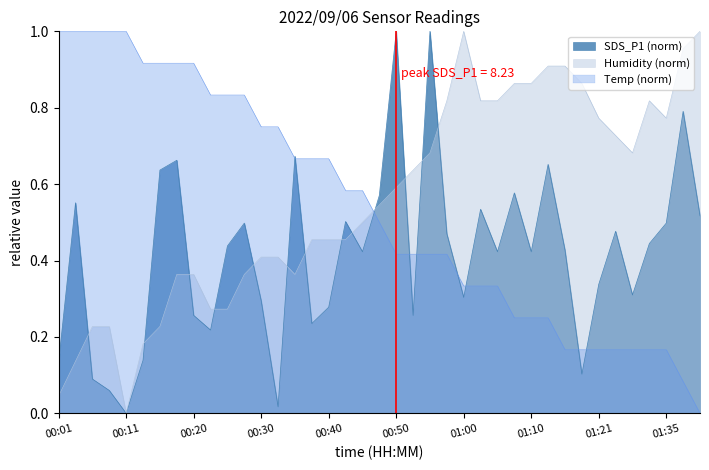

Does the chart have visible grid lines?

No